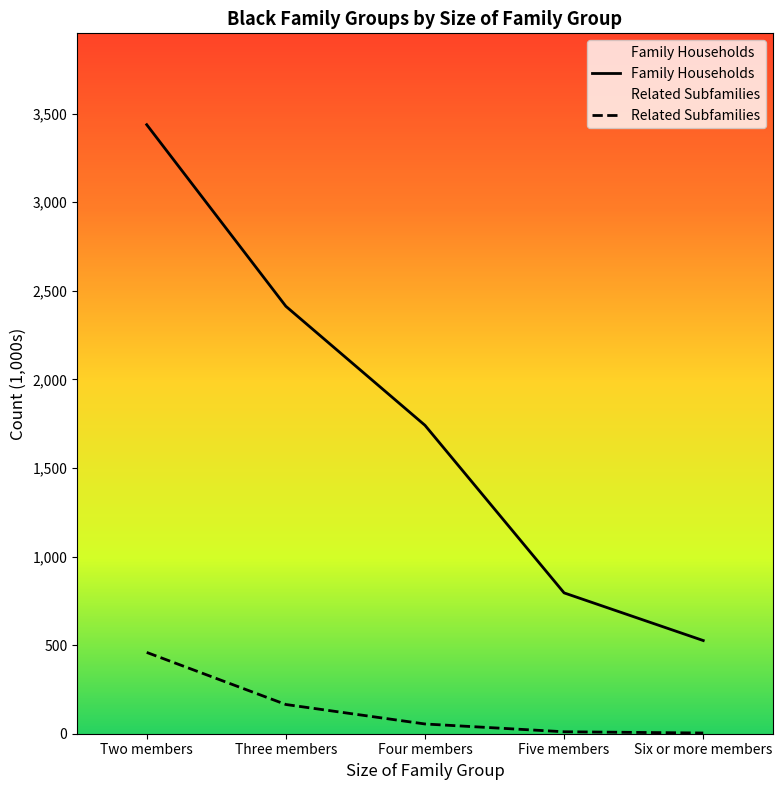

What is the average value of the Family Households series?

1783